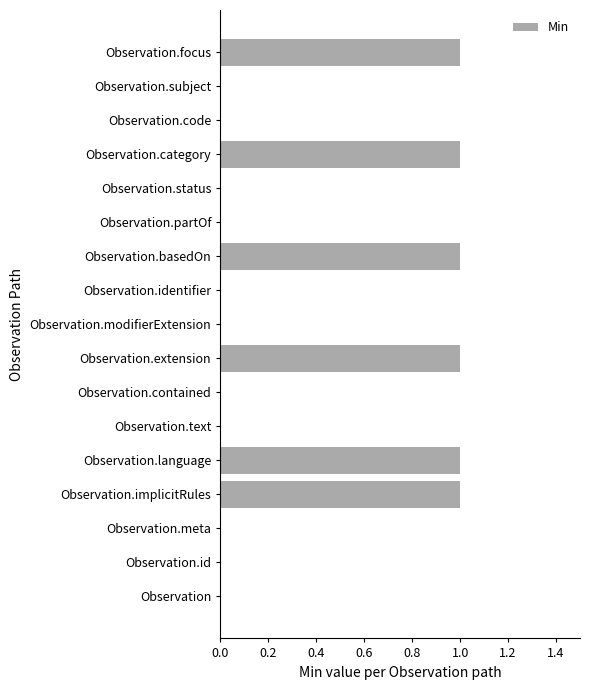

Is it true that the value at Observation.contained is 0?

True